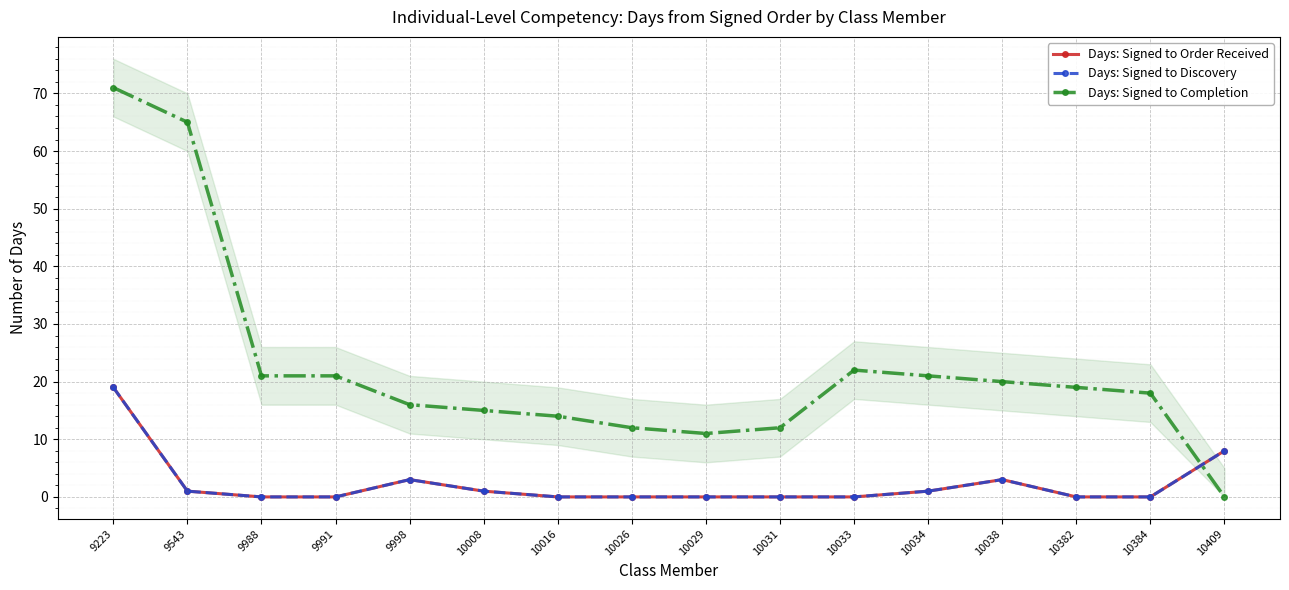

Where does the Days: Signed to Completion series first go above 19?

9223